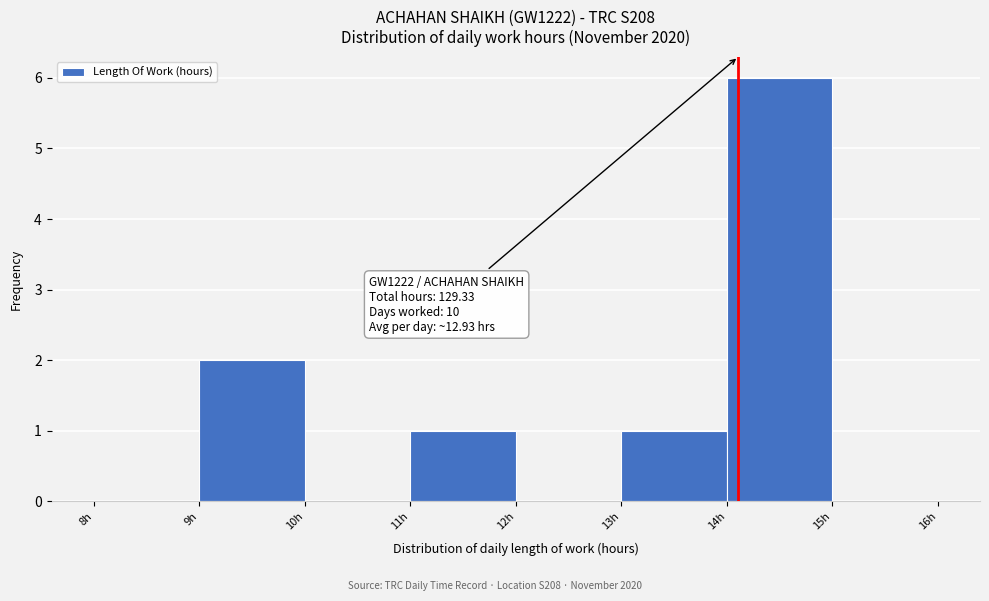

Over which range of the x-axis is the bar tallest?

14 to 15